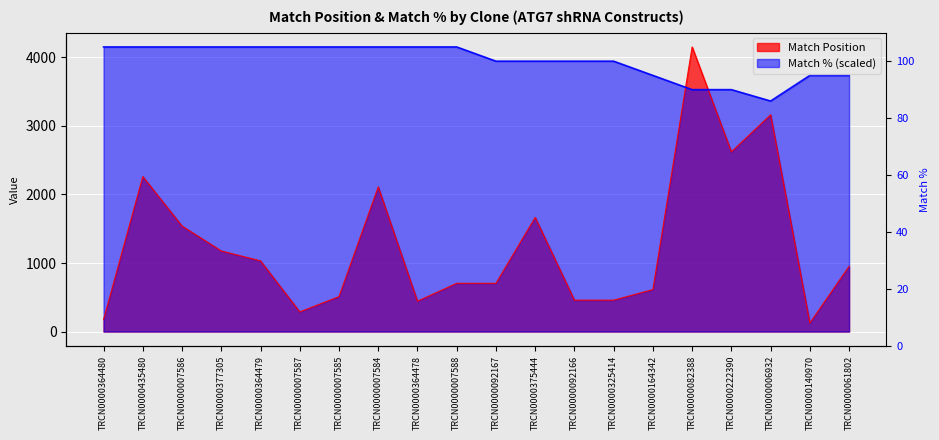

True or false: Match % and Match Position cross at least once.

True